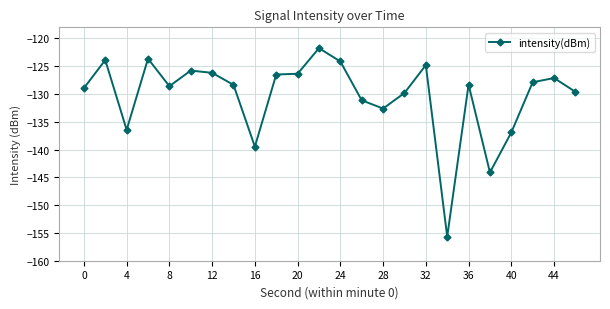

What is the greatest value displayed?

-121.7